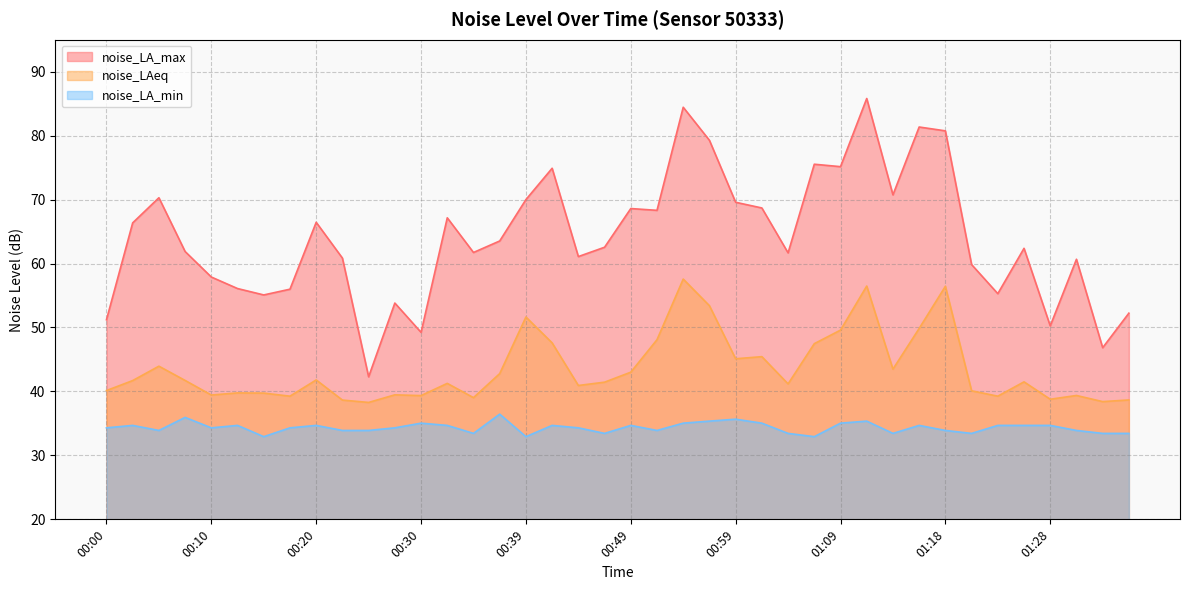

What is the difference between the noise_LAeq values at 01:26 and 00:49?

1.5